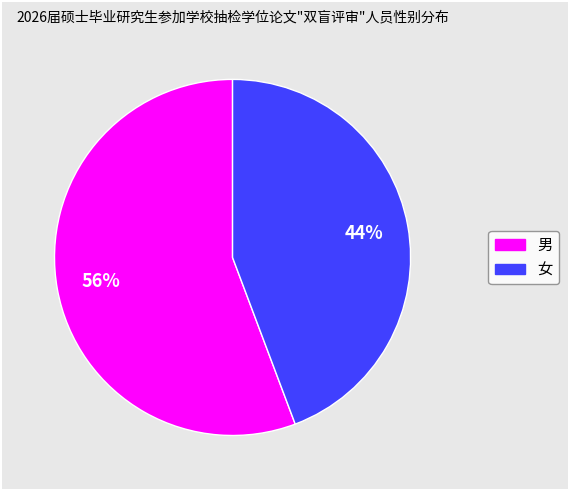

Which slice is the largest?

男